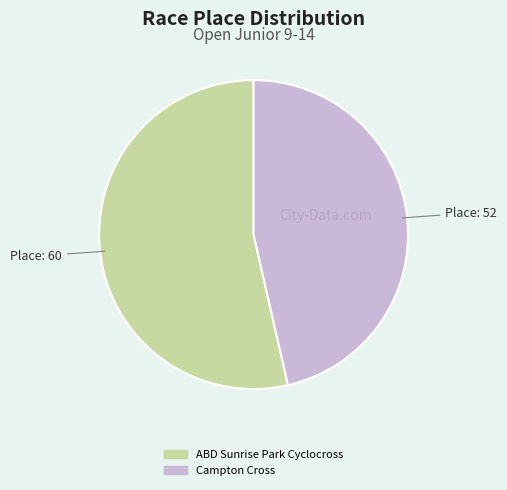

Which slice is the largest?

ABD Sunrise Park Cyclocross